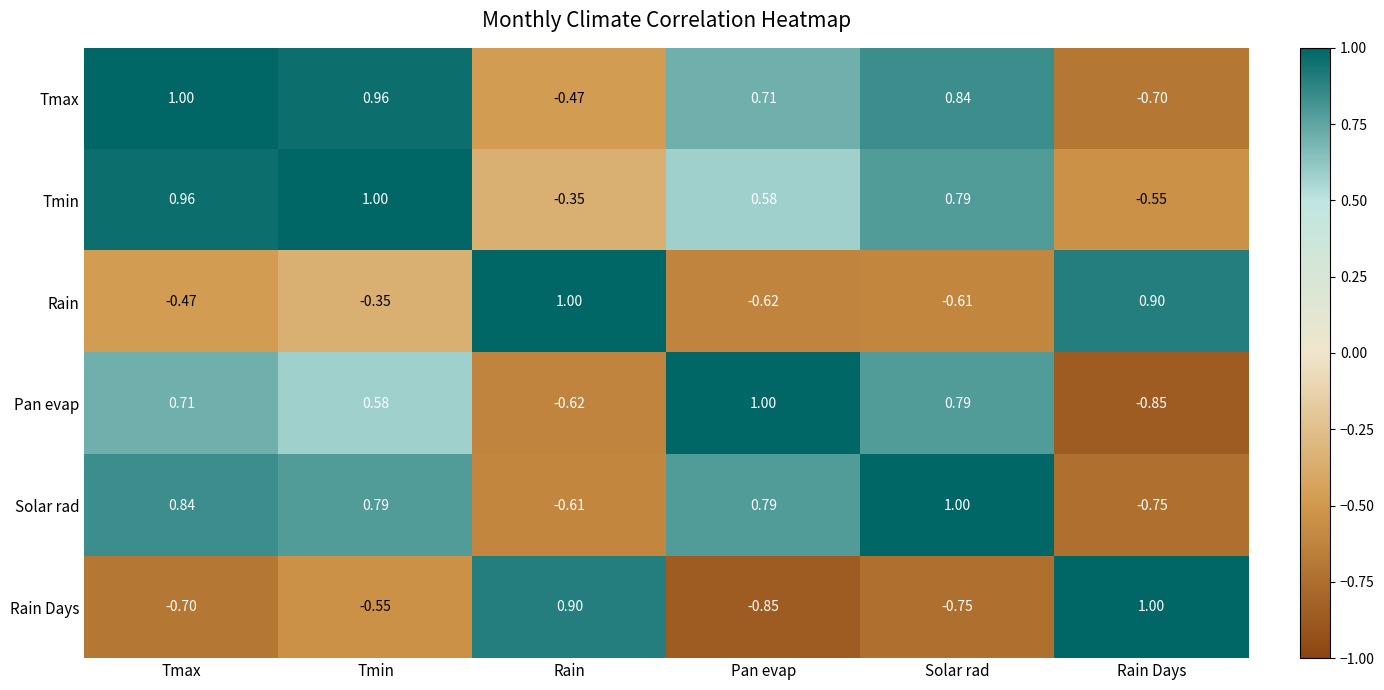

At which label does Pan evap reach its minimum?

Rain Days